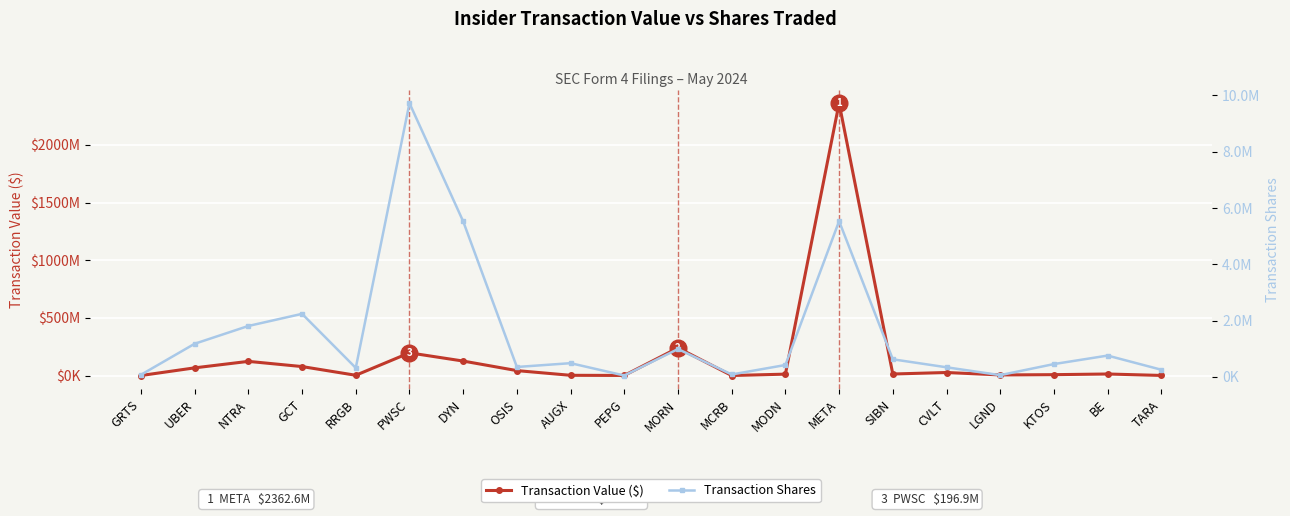

What is the total value across all series at AUGX?

2399442